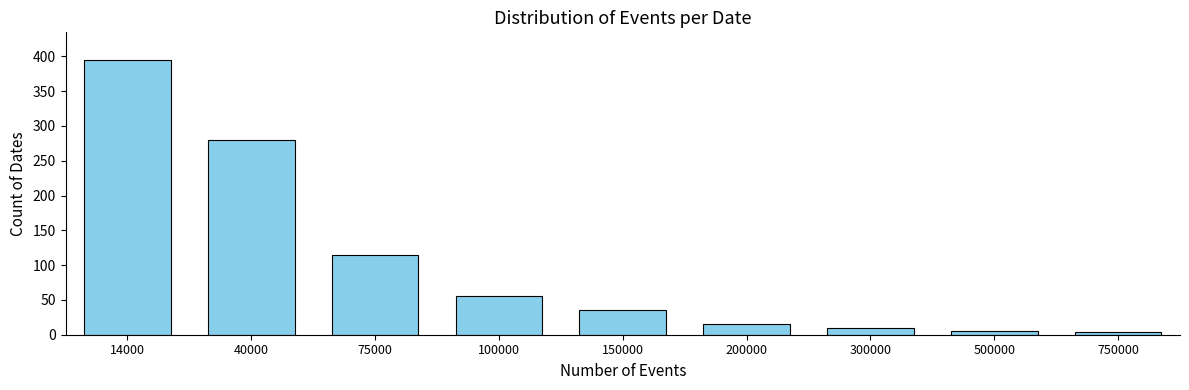

What is the difference between the second highest and second lowest values?

275